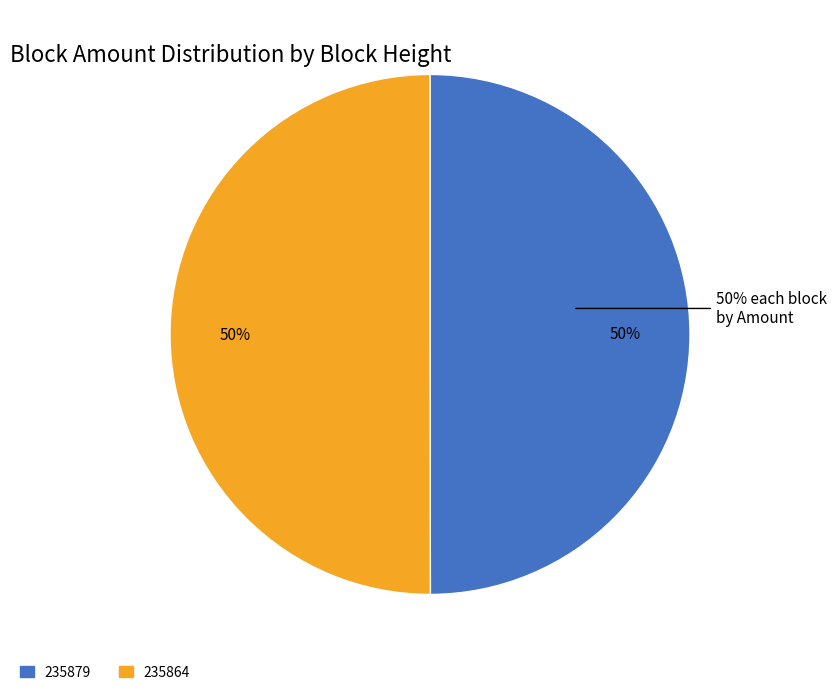

Count the number of slices in the pie.

2